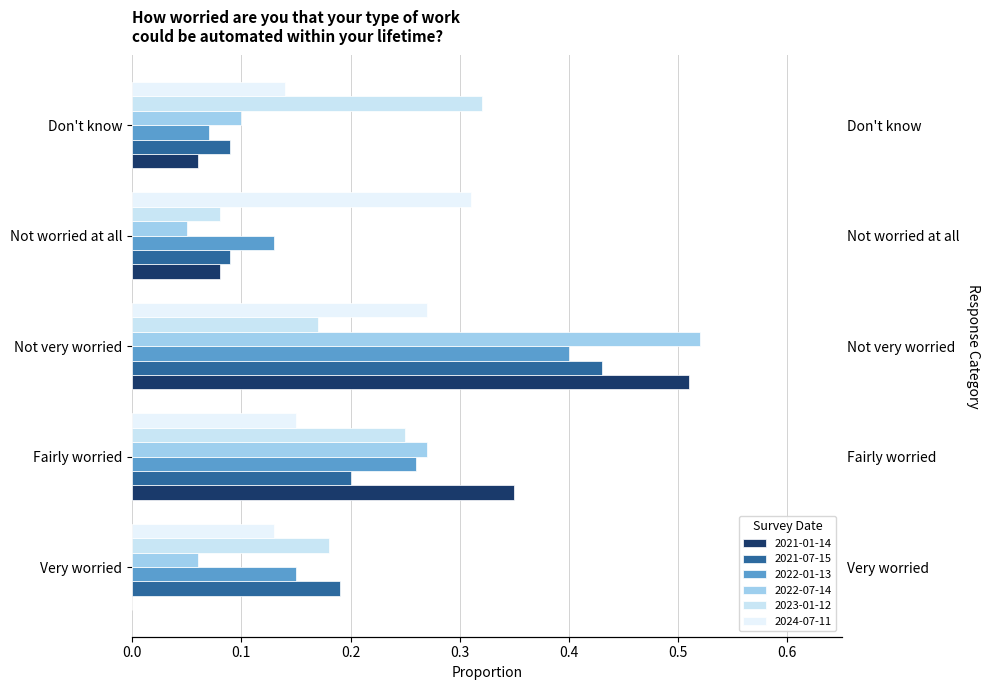

List the labels in order of 2022-07-14 value, smallest first.

Not worried at all, Very worried, Don't know, Fairly worried, Not very worried